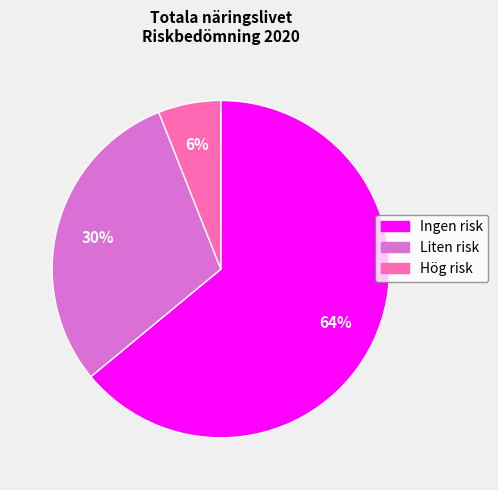

Which slice is the largest?

Ingen risk